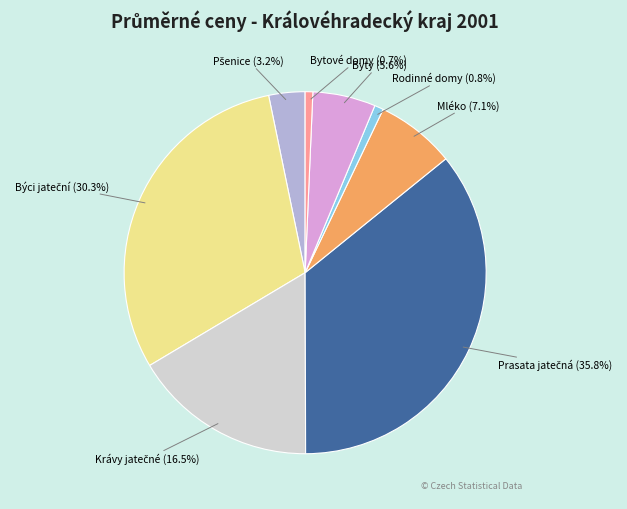

Which has a higher value, Bytové domy or Mléko?

Mléko